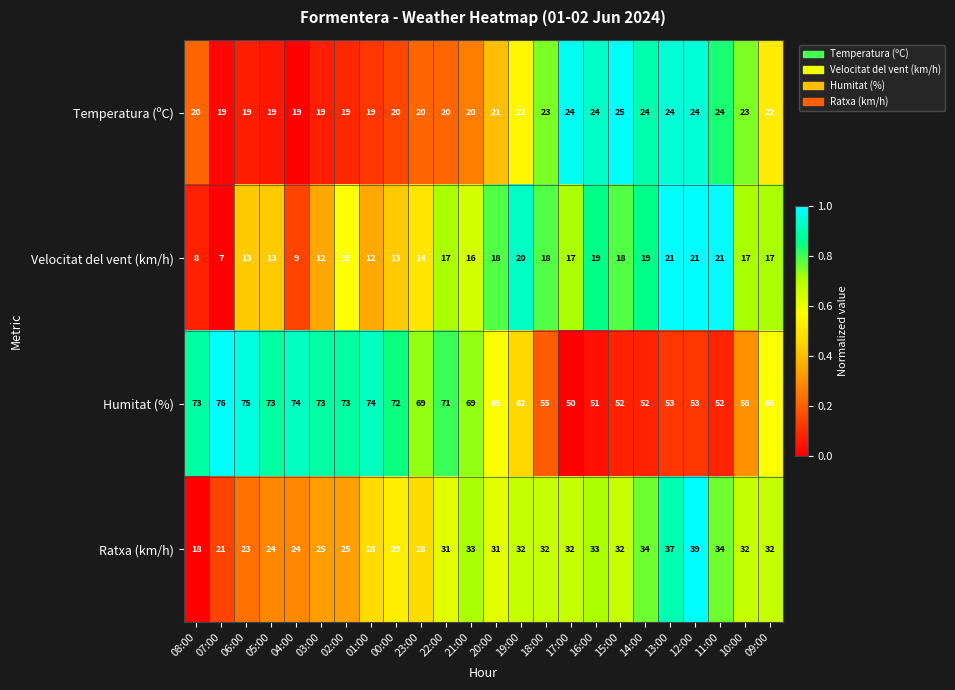

Is it true that Velocitat del vent (km/h) equals 31 at 11:00?

False